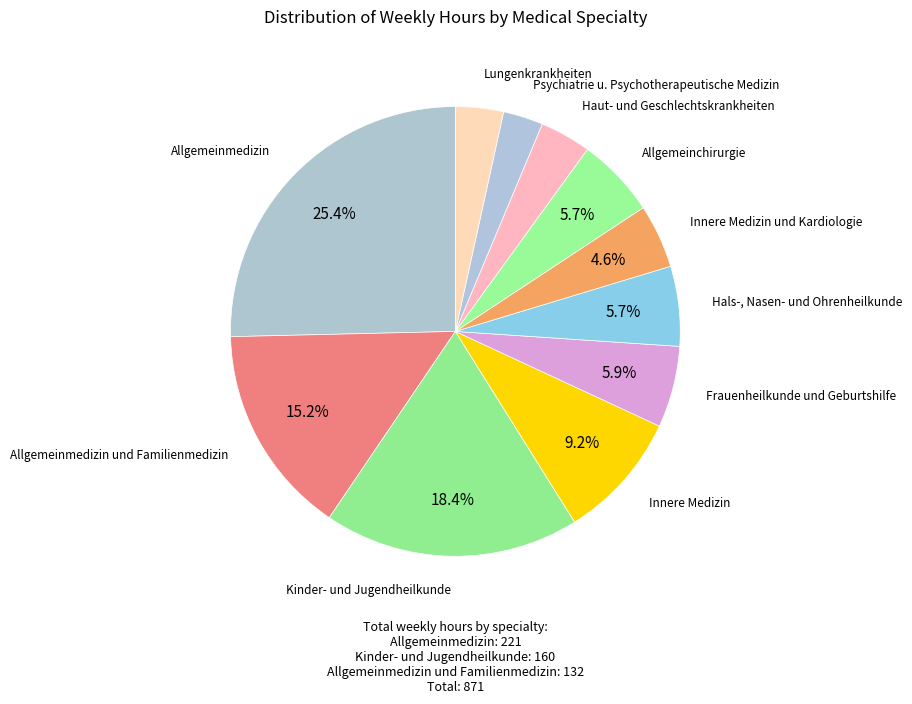

Count the number of slices in the pie.

11